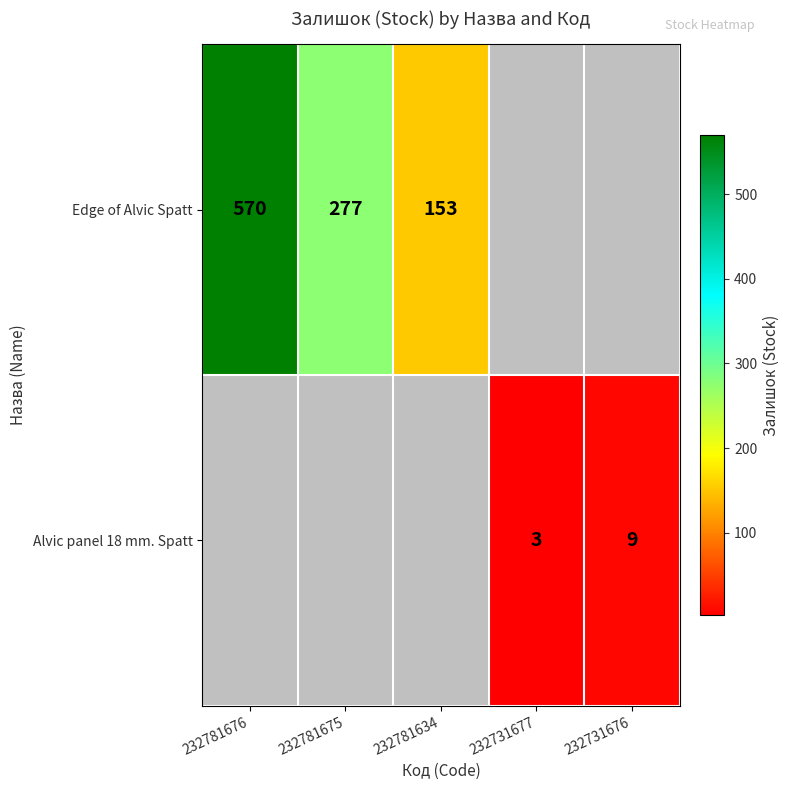

The value of Edge of Alvic Spatt at 232781676 is 131. True or false?

False